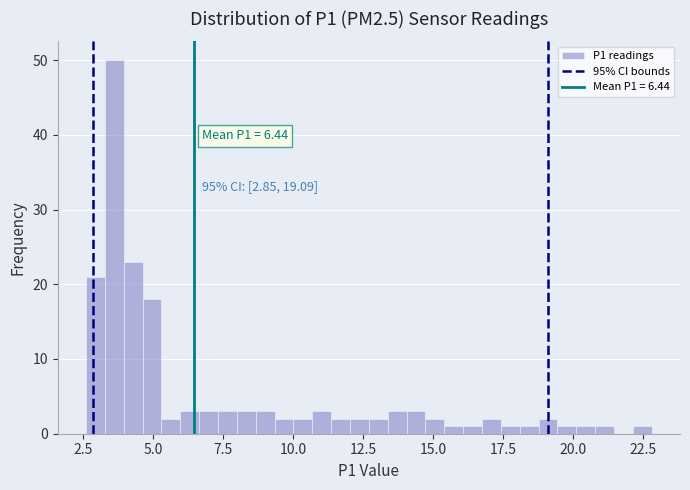

Around what value on the x-axis is the tallest bar? Give the approximate position of its centre, as read against the axis.

3.5